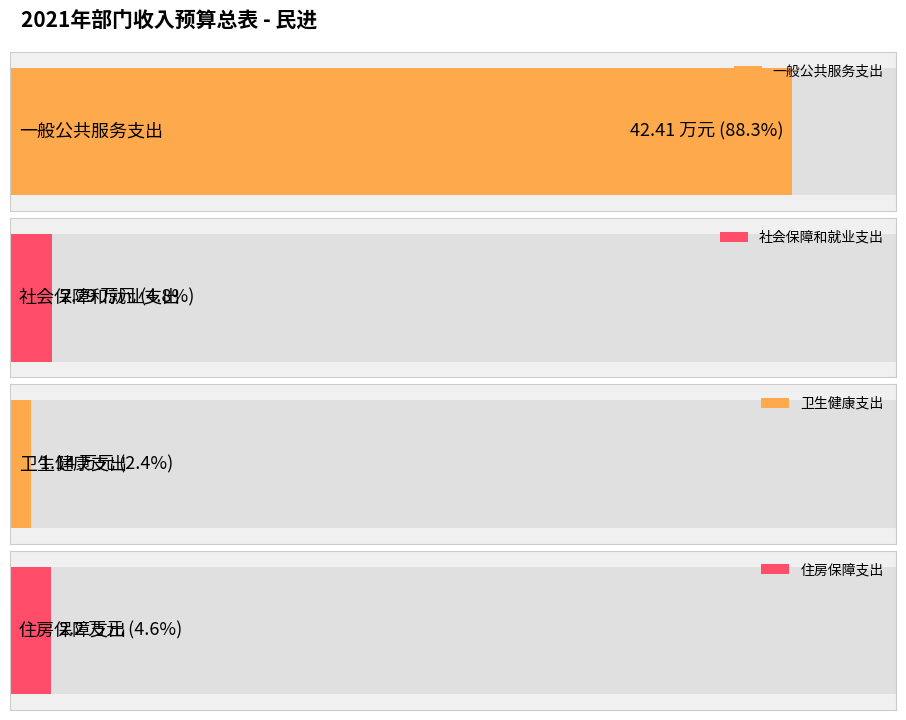

How many groups of bars are there?

4